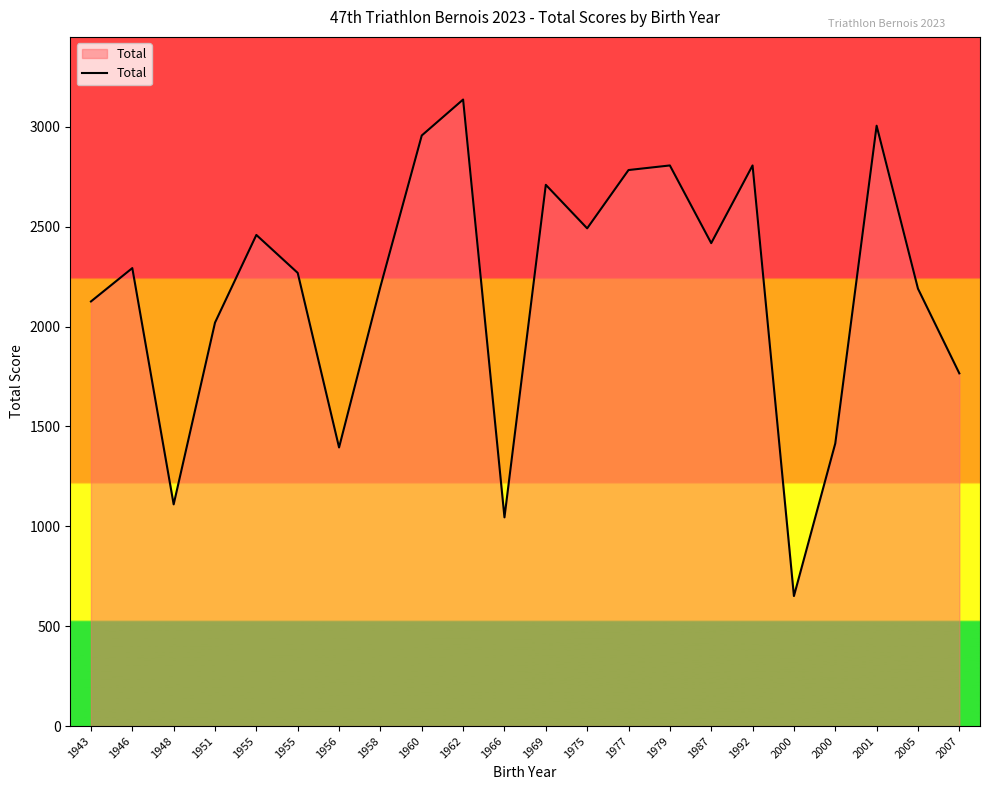

At which category does the chart reach its peak across all series?

1962